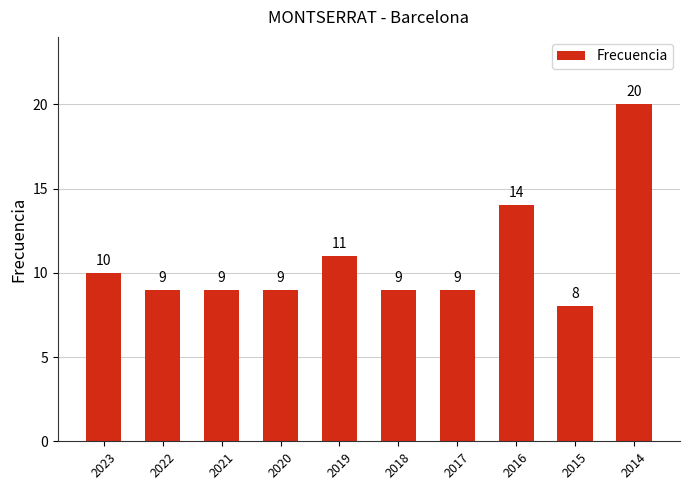

What is the minimum value shown in the chart?

8